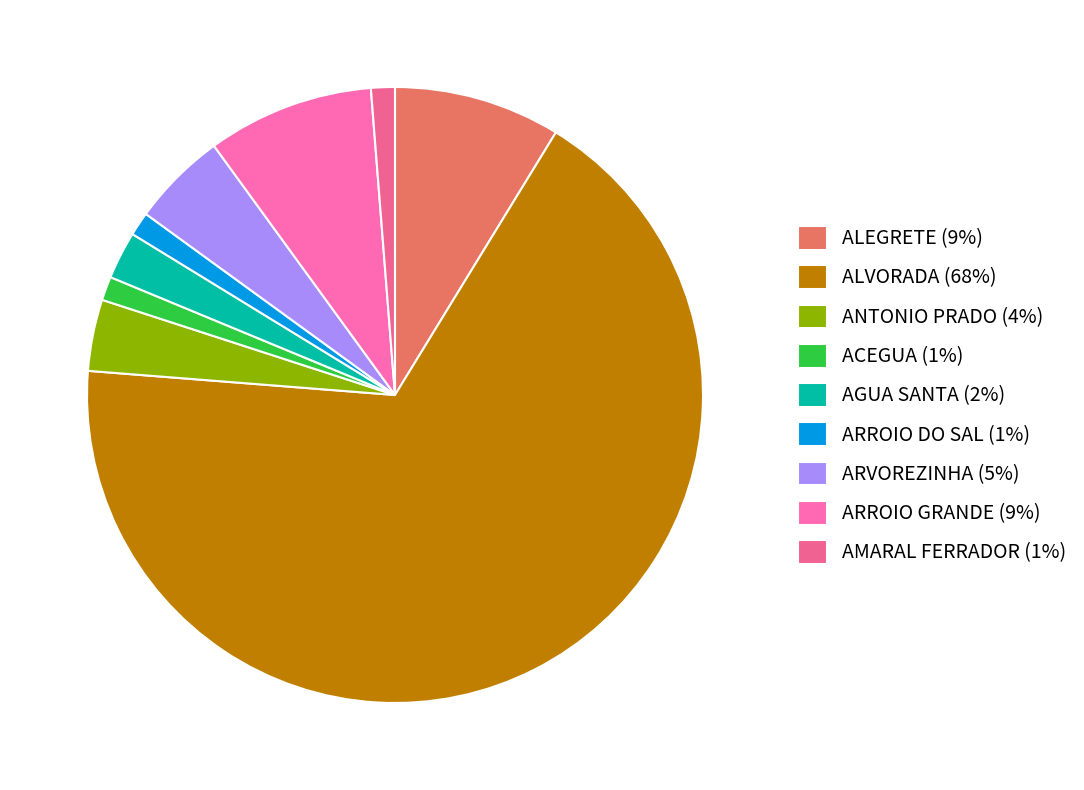

How many segments does this pie chart have?

9